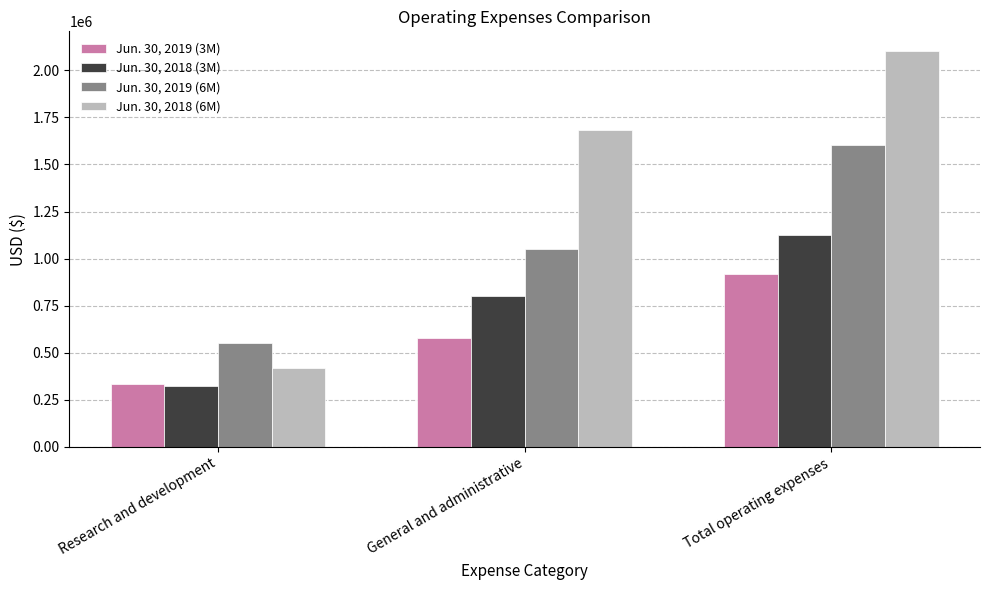

Which series changed the most between General and administrative and Total operating expenses?

Jun. 30, 2019 (6M)